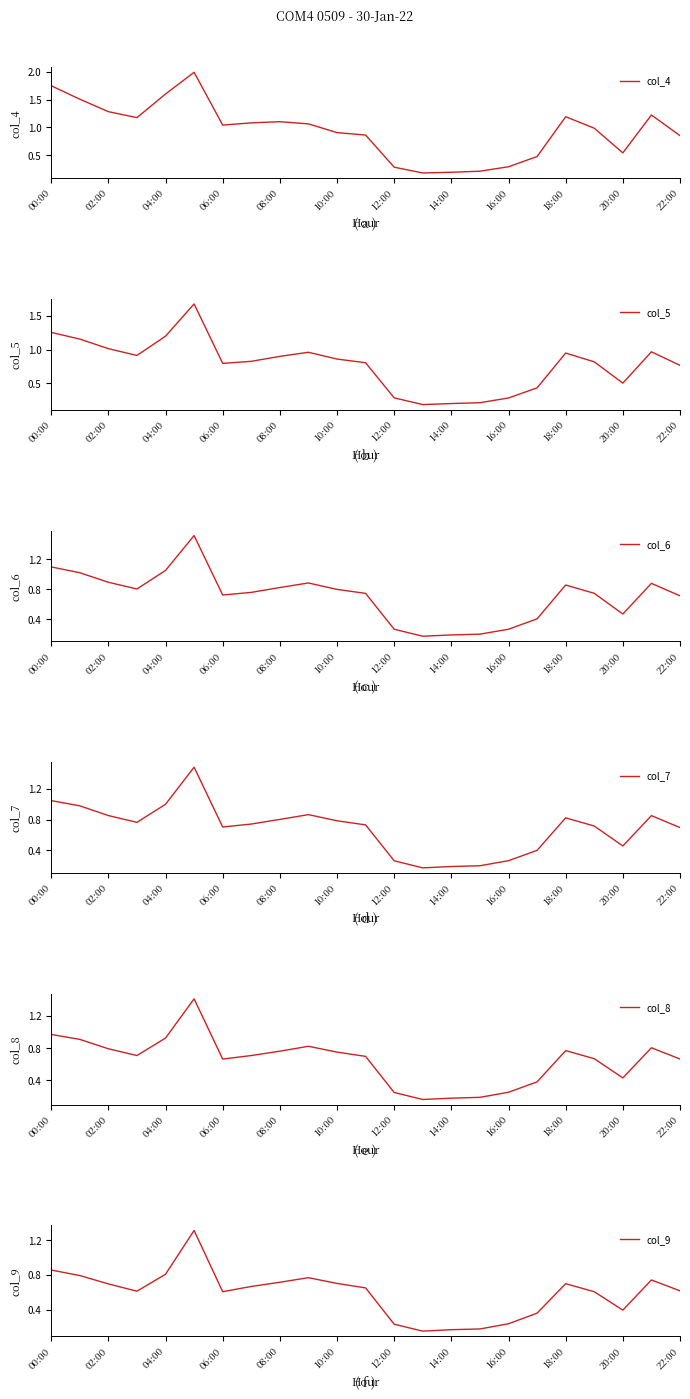

Rank the series at 14:00 from highest to lowest value.

col_5, col_4, col_6, col_7, col_8, col_9